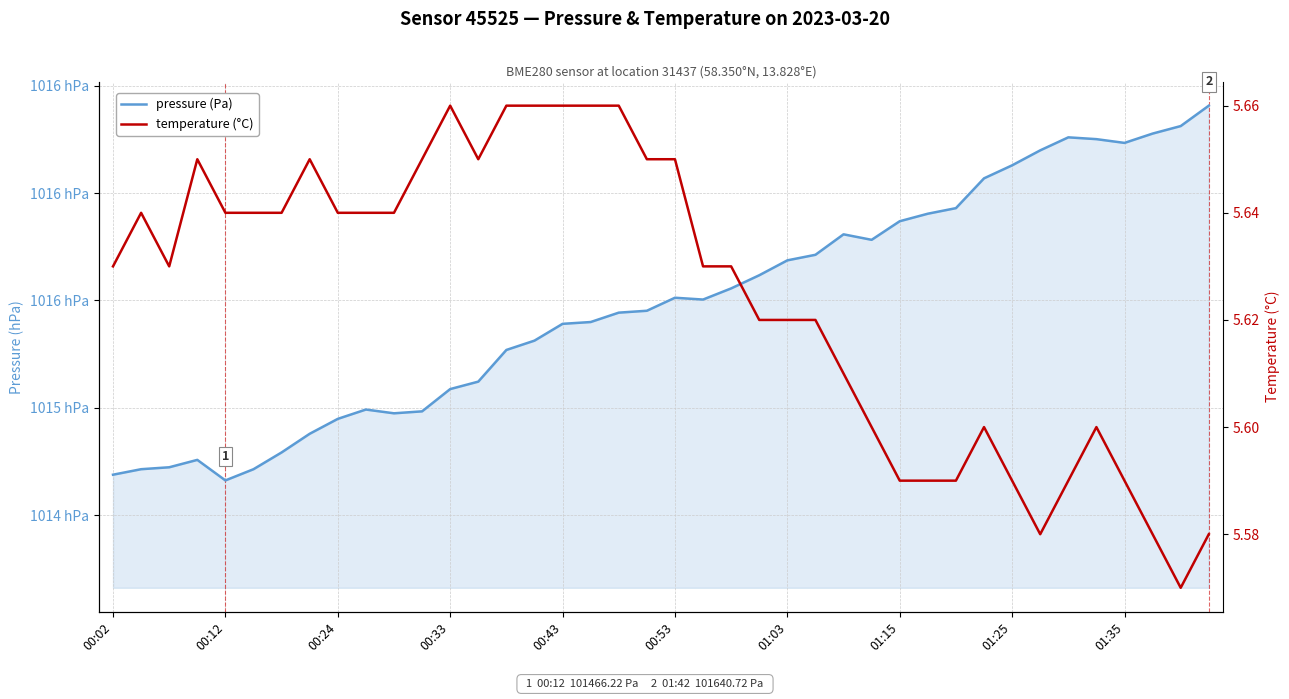

Reading left to right, transcribe all the data shown in this chart.

pressure (Pa): 101468.9	101471.4	101472.3	101475.8	101466.2	101471.4	101479.2	101487.9	101494.9	101499.2	101497.5	101498.4	101508.8	101512.2	101527.0	101531.3	101539.1	101540.0	101544.3	101545.2	101551.3	101550.4	101555.6	101561.8	101568.7	101571.3	101580.8	101578.2	101586.9	101590.4	101593.0	101606.9	101612.9	101619.9	101626.0	101625.1	101623.4	101627.7	101631.2	101640.7
temperature (°C): 5.6	5.6	5.6	5.7	5.6	5.6	5.6	5.7	5.6	5.6	5.6	5.7	5.7	5.7	5.7	5.7	5.7	5.7	5.7	5.7	5.7	5.6	5.6	5.6	5.6	5.6	5.6	5.6	5.6	5.6	5.6	5.6	5.6	5.6	5.6	5.6	5.6	5.6	5.6	5.6